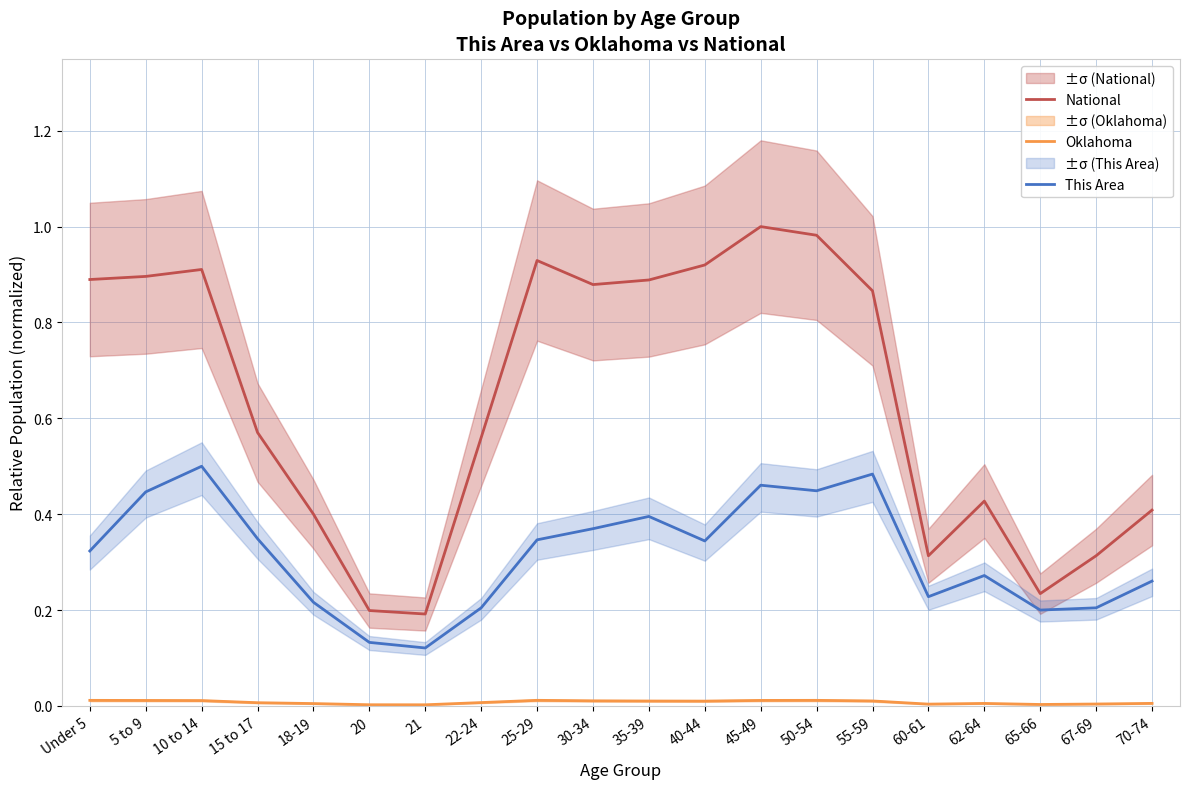

What is the difference between the second highest and second lowest values in the This Area series?

0.4